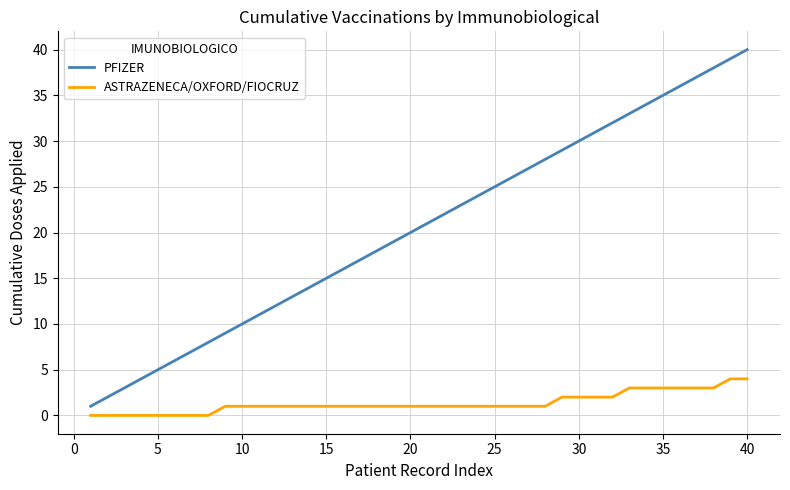

Which series has the largest total across all categories?

PFIZER